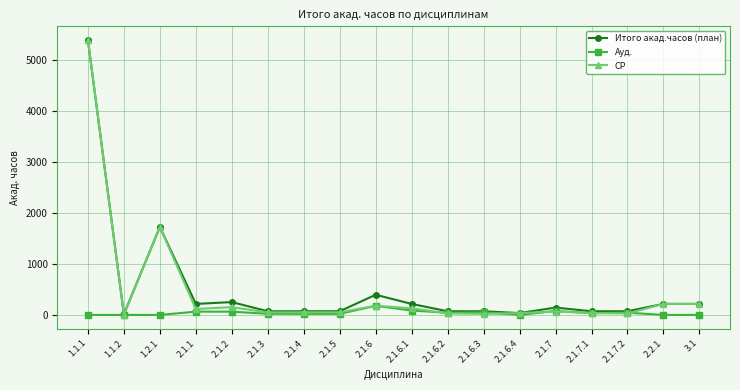

What is the label of the 10th point from the right?

2.1.6